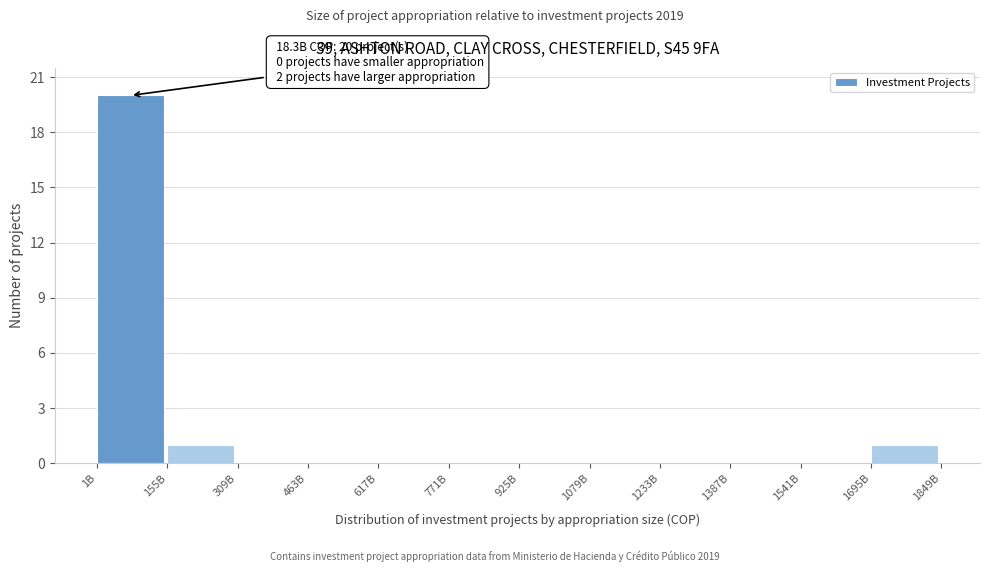

Reading left to right, what are all the values shown in this chart?

1B=20	155B=1	309B=0	463B=0	617B=0	771B=0	925B=0	1079B=0	1233B=0	1387B=0	1541B=0	1695B=1